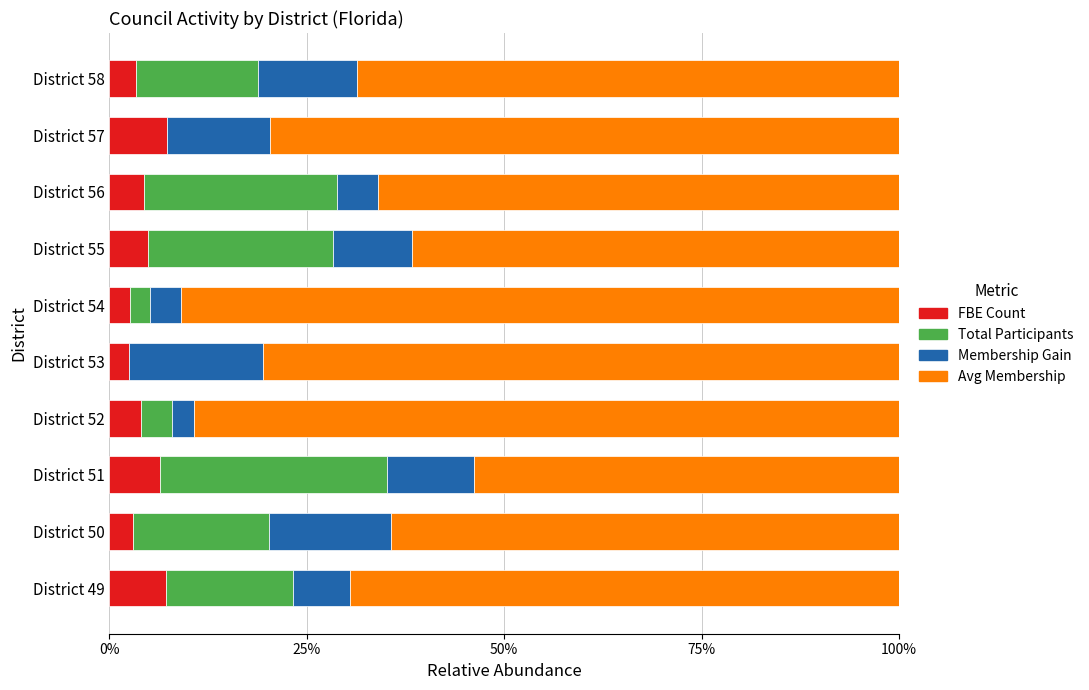

What are all the series names shown in the legend?

FBE Count, Total Participants, Membership Gain, Avg Membership